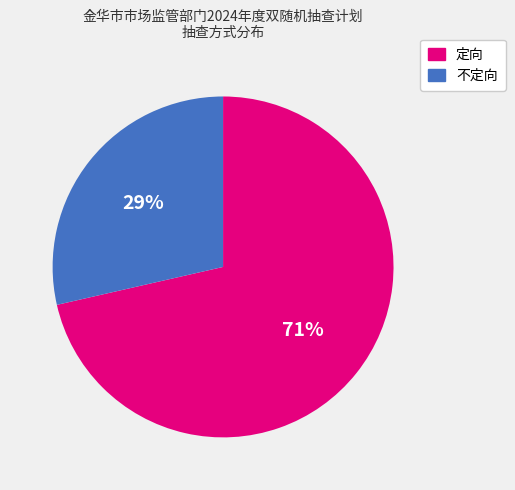

Is the sum of 不定向 and 定向 greater than half?

Yes